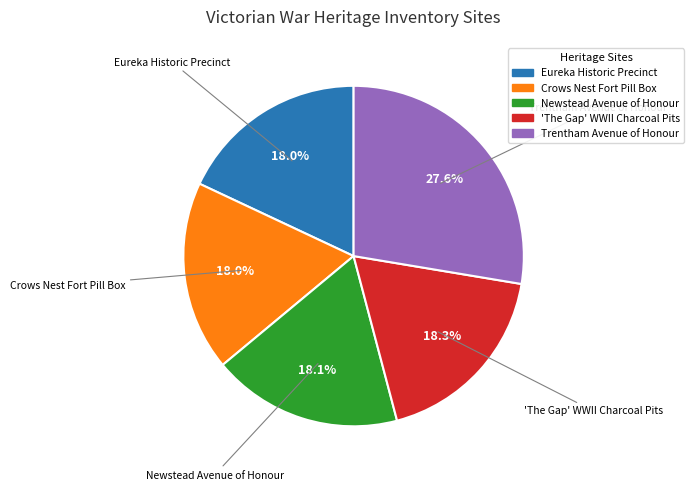

What is the largest slice in the pie chart?

Trentham Avenue of Honour